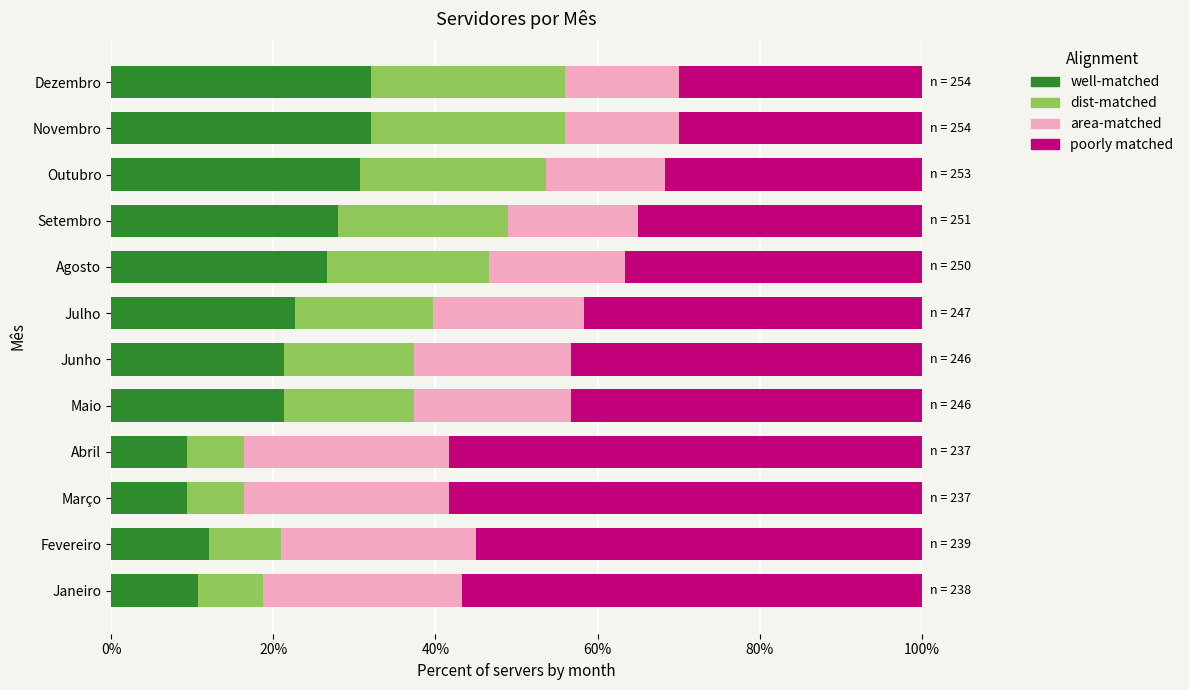

What is the total value across all series at Setembro?

100.0